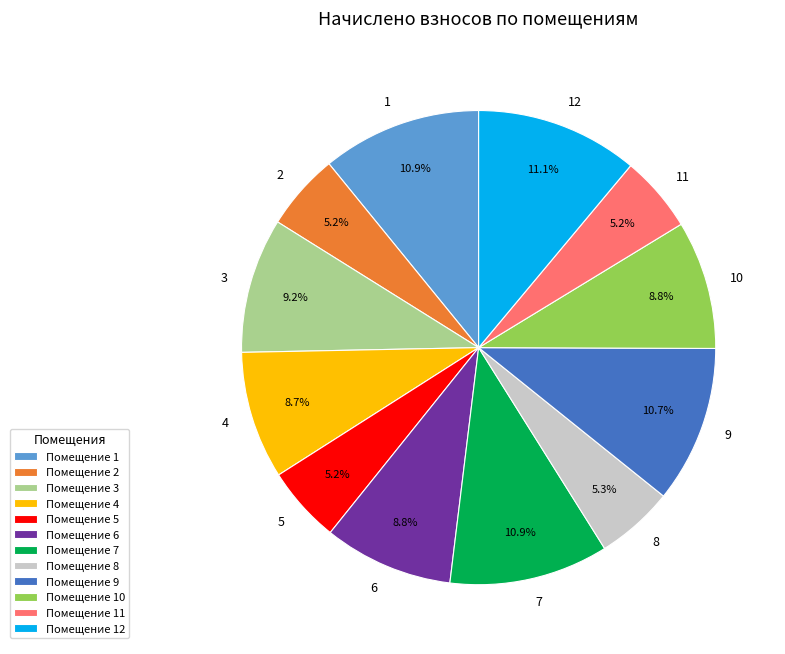

Does any single category account for the majority?

No